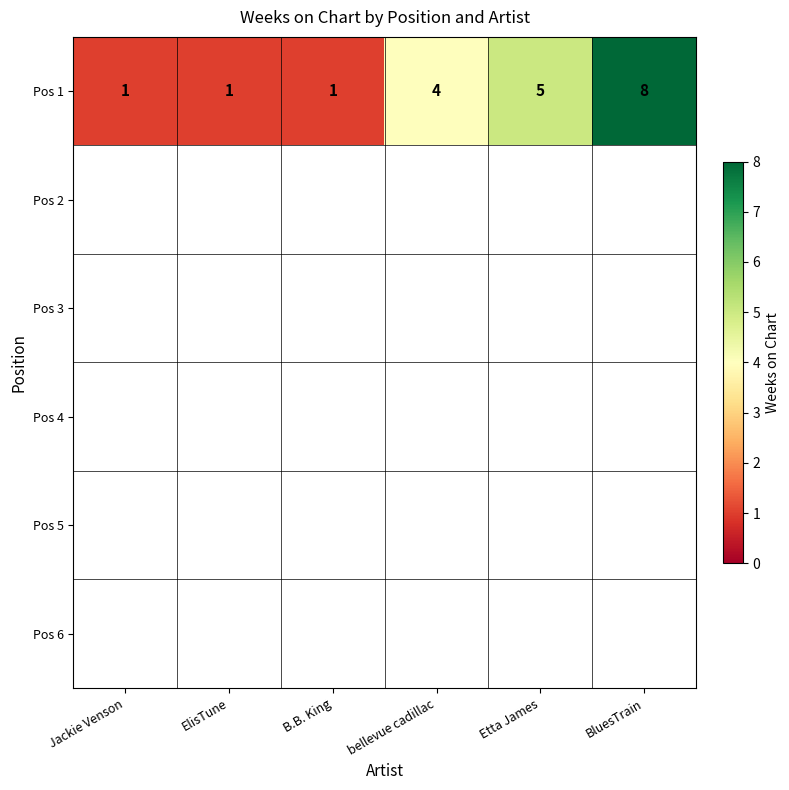

What is the change in value from B.B. King to bellevue cadillac?

+3